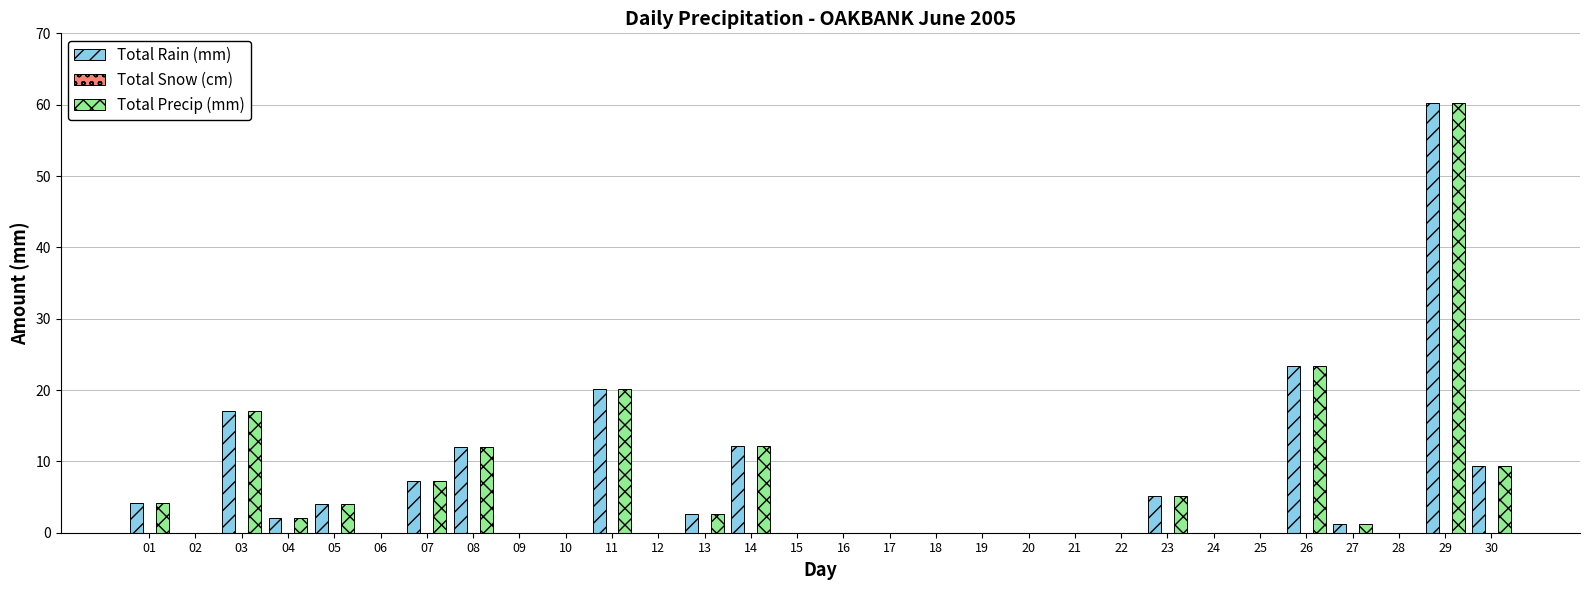

What is the sum of all Total Precip (mm) values?

180.8